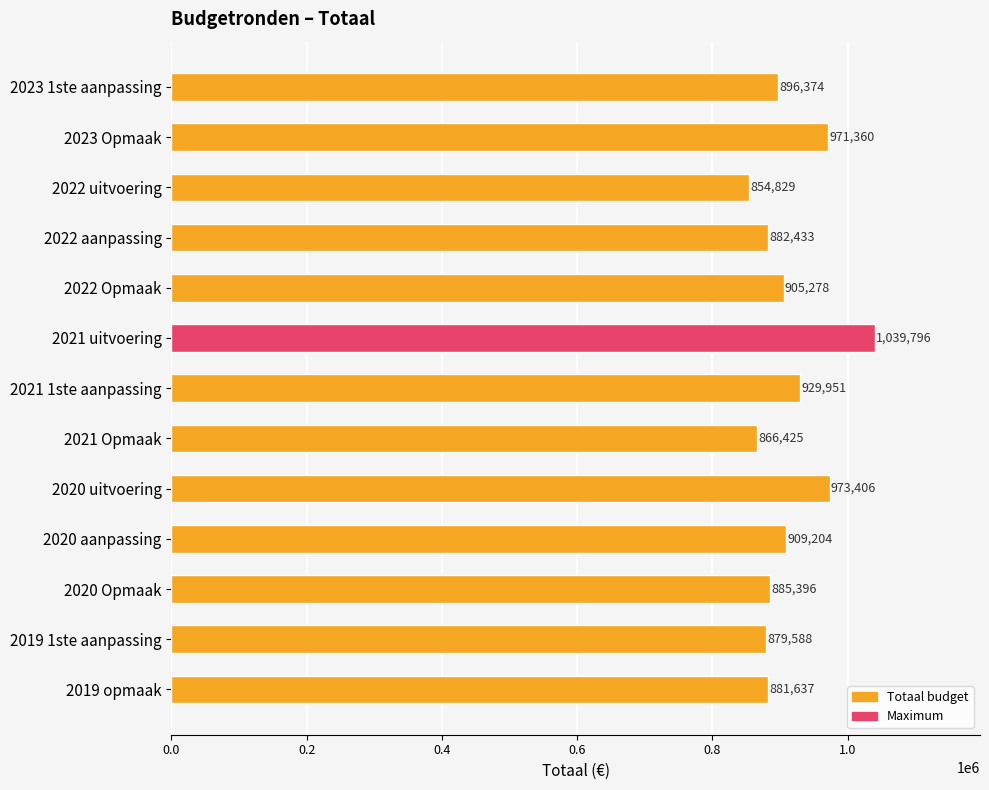

Which has a higher value, 2021 1ste aanpassing or 2019 1ste aanpassing?

2021 1ste aanpassing